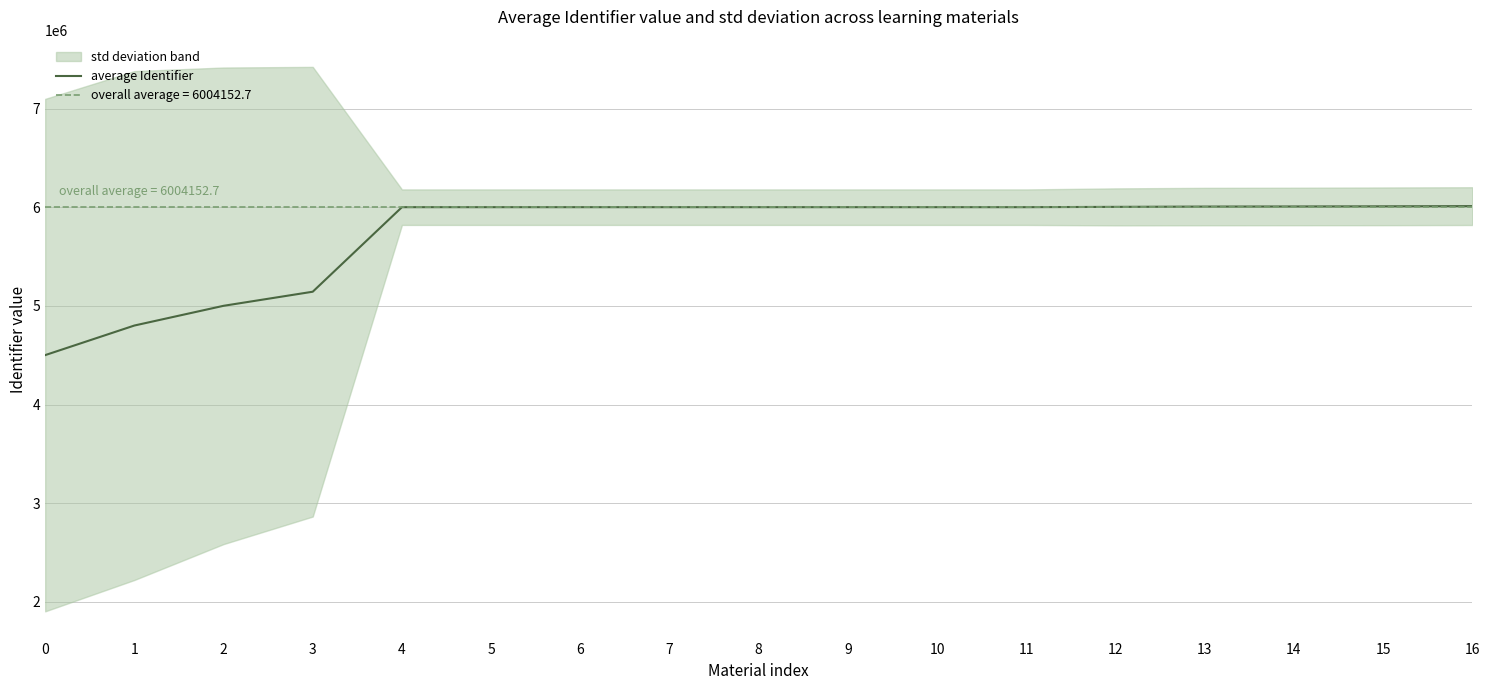

Where is the data nearest to the value 5256667?

3